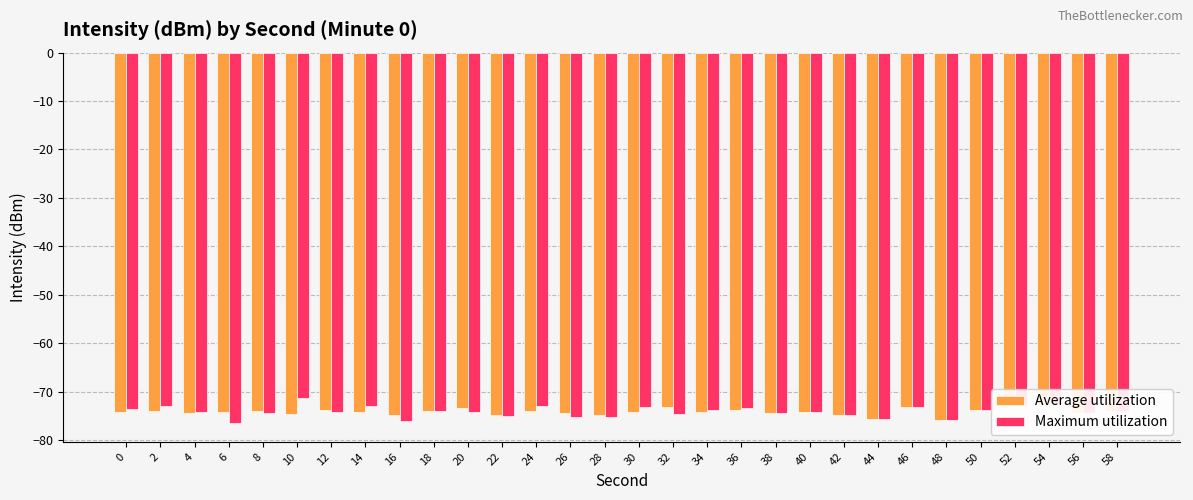

Does the chart contain any negative values?

Yes